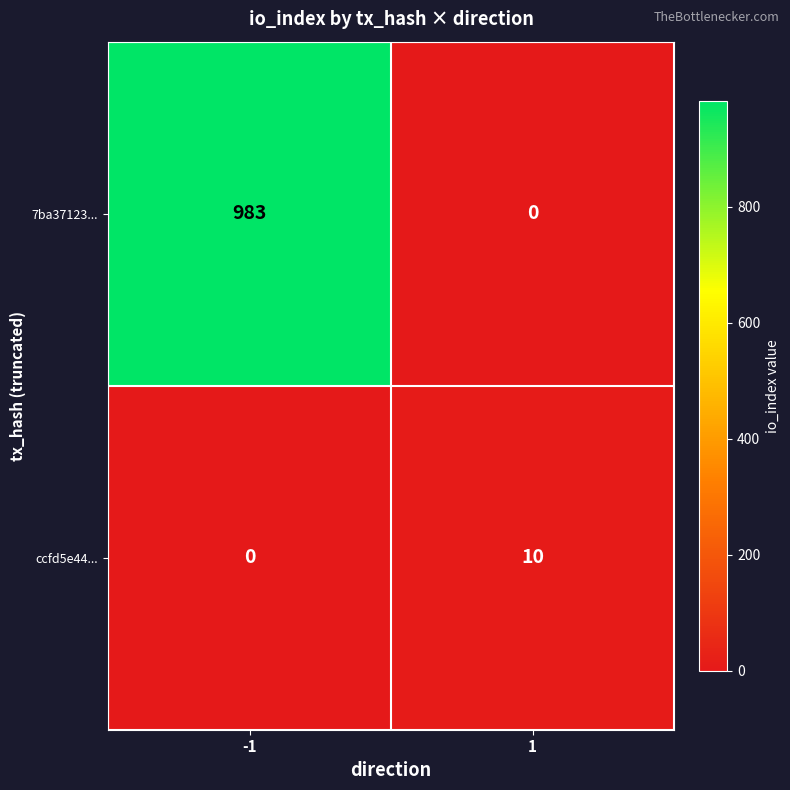

List the series in order of their peak value, lowest first.

ccfd5e44..., 7ba37123...